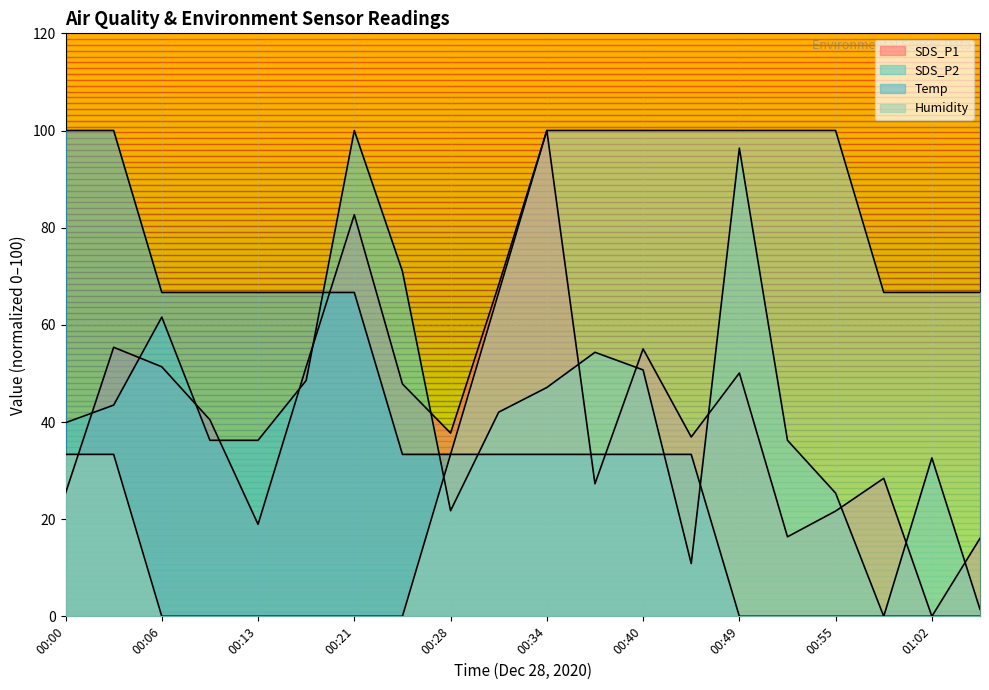

How many lines are shown in the chart?

4